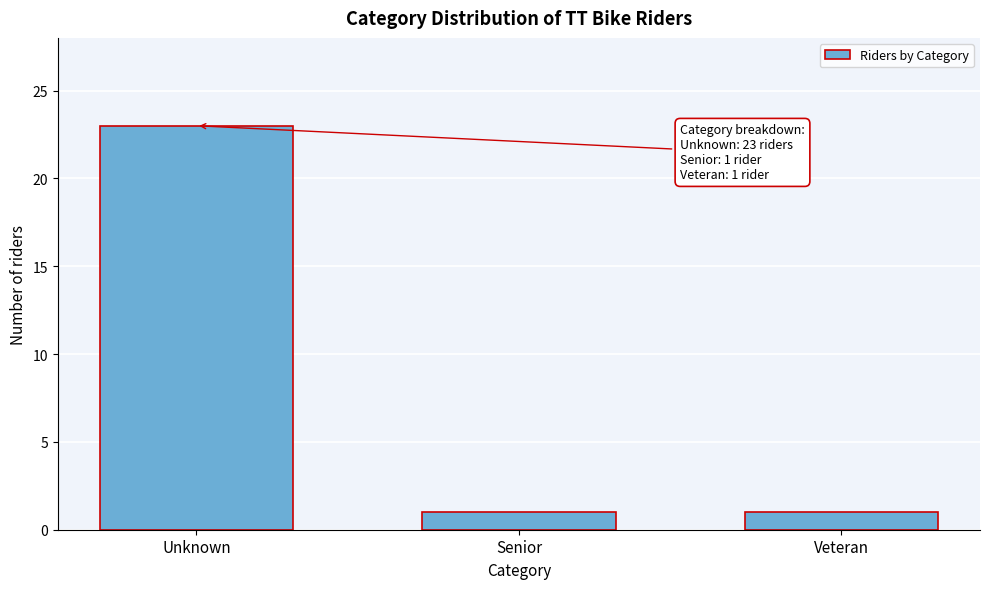

Reading left to right, what are all the values shown in this chart?

23	1	1